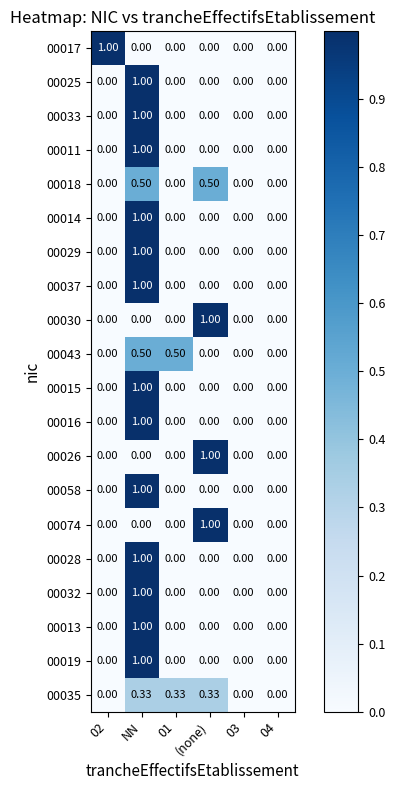

Is the value of 00018 at 02 greater than the value of 00032 at NN?

No